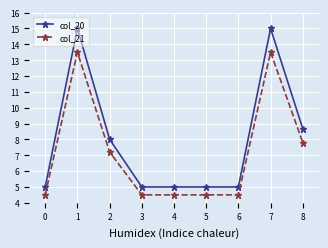

Which series has the widest spread of values?

col_20